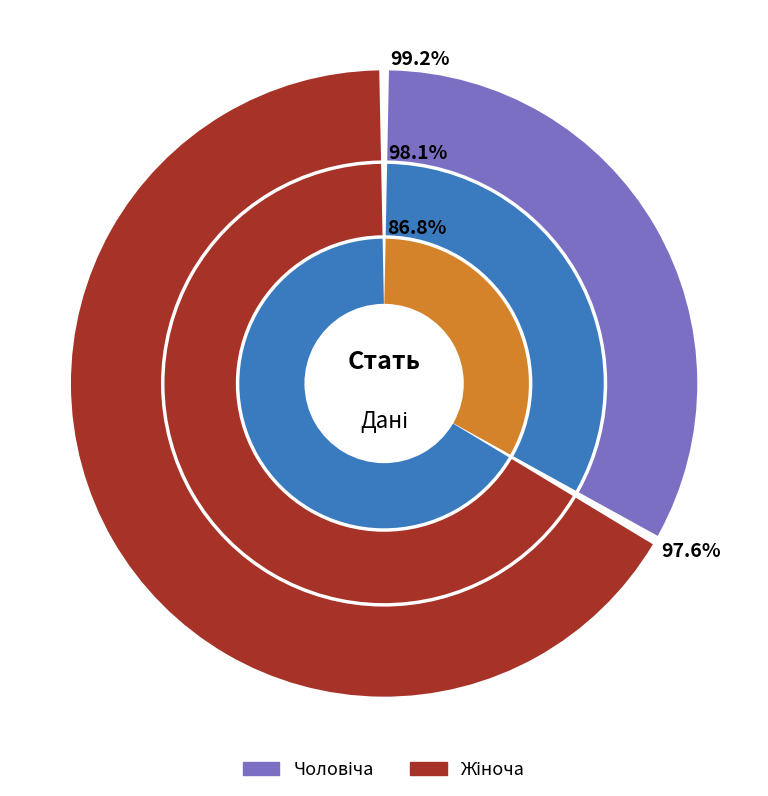

What is the change in value from Чоловіча to Жіноча?

+1